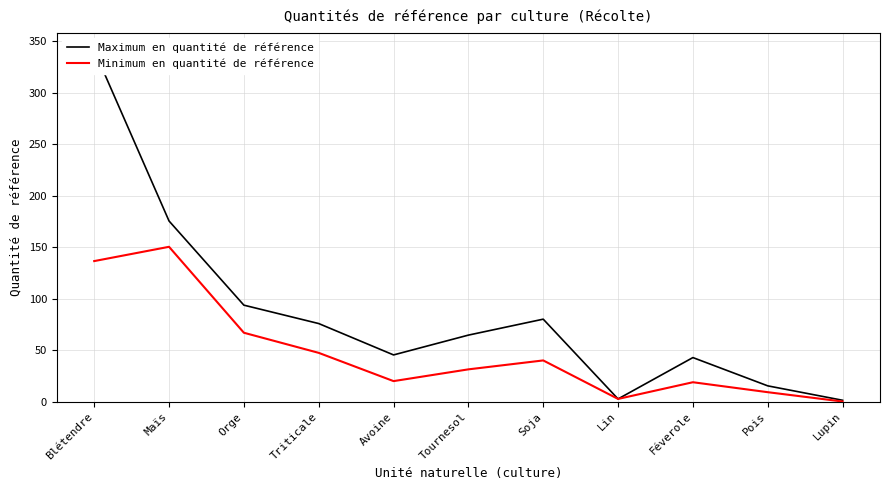

What is the label of the 7th point from the right?

Avoine